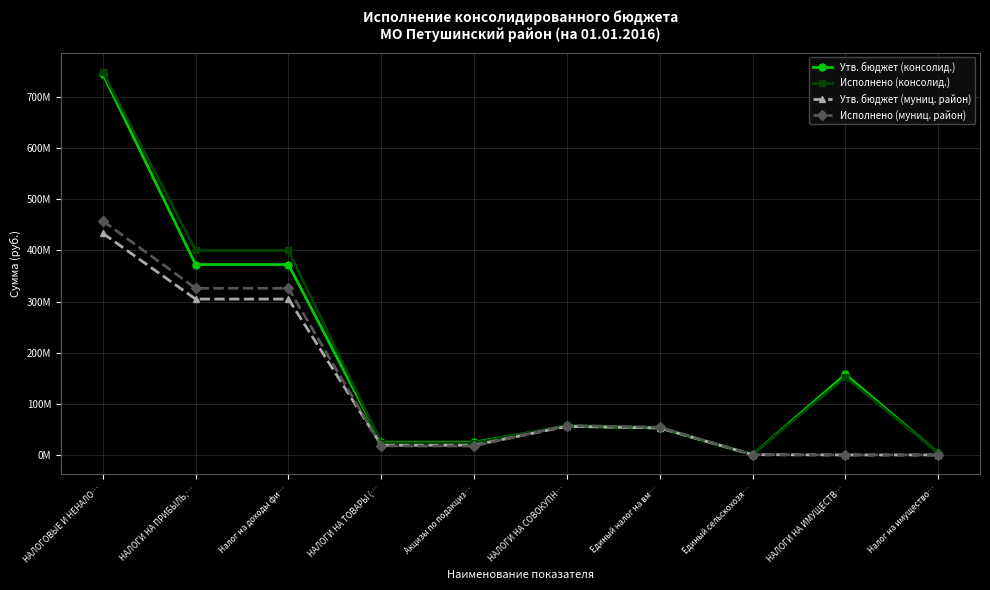

Is this an area chart (filled region under the line)?

No